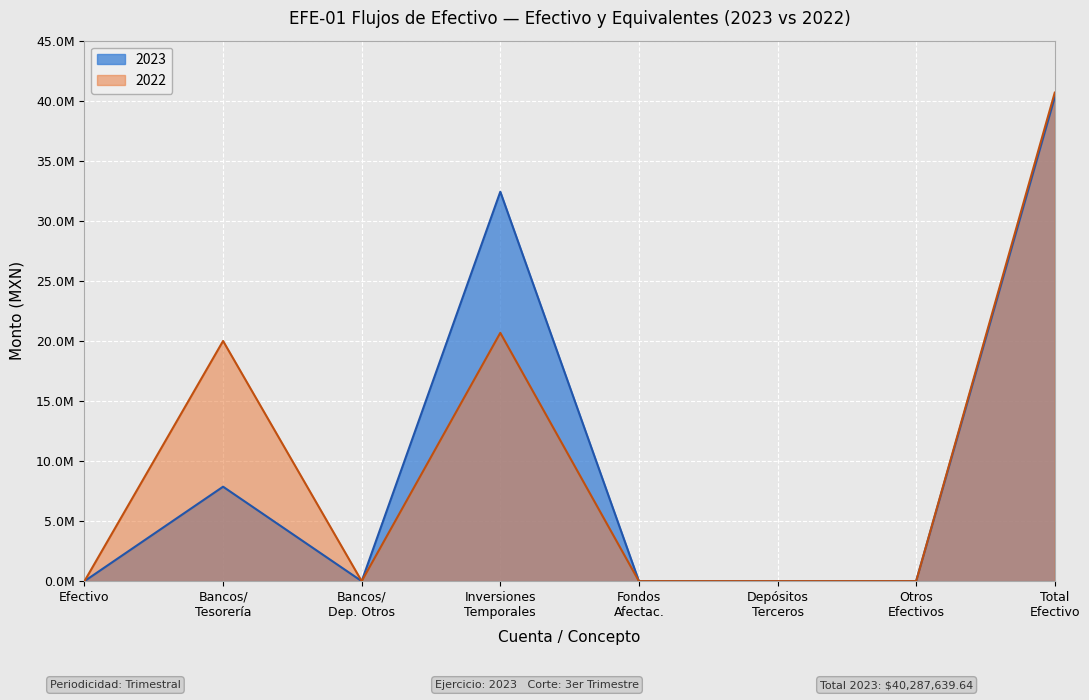

What are all the series names shown in the legend?

2023, 2022